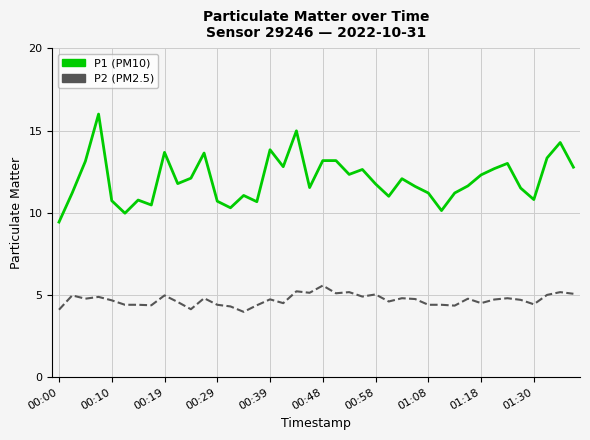

True or false: P1 (PM10) and P2 (PM2.5) intersect in this chart.

False